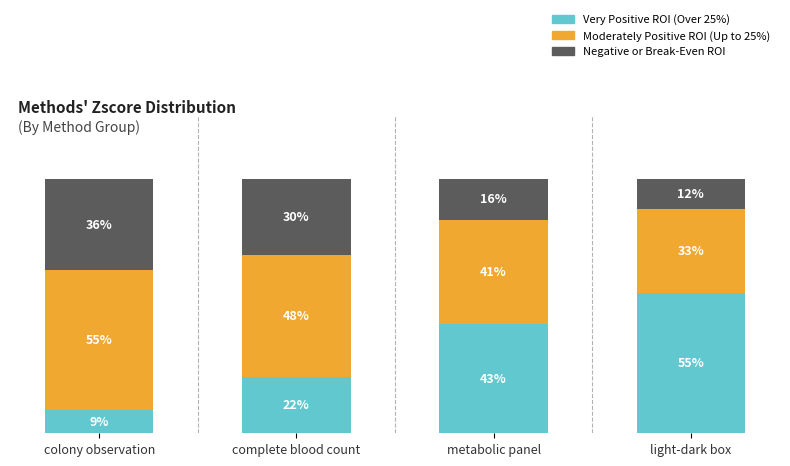

The Very Positive ROI (Over 25%) series shows 0.6 at light-dark box. True or false?

True